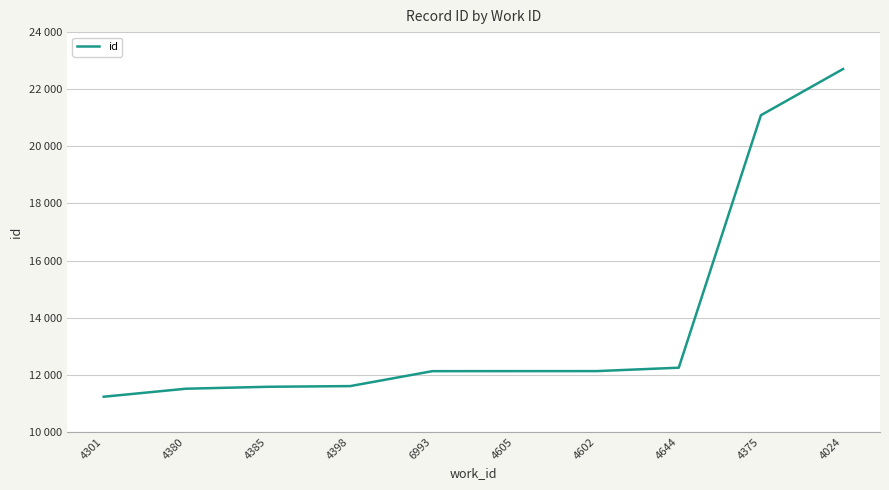

Does the chart display data point markers on the line(s)?

No